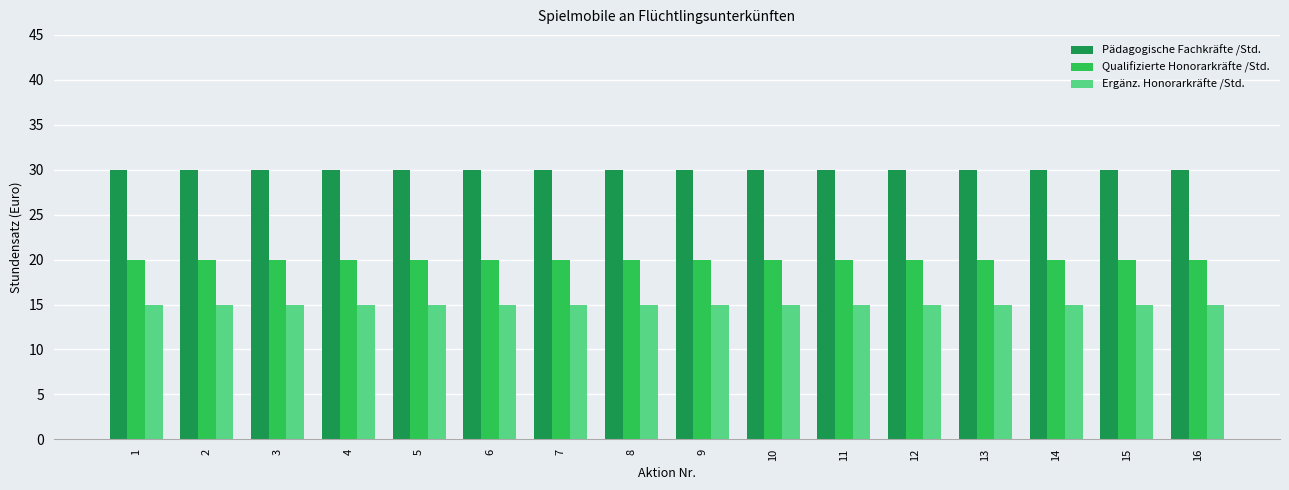

What value does the Ergänz. Honorarkräfte /Std. series have at 14?

15